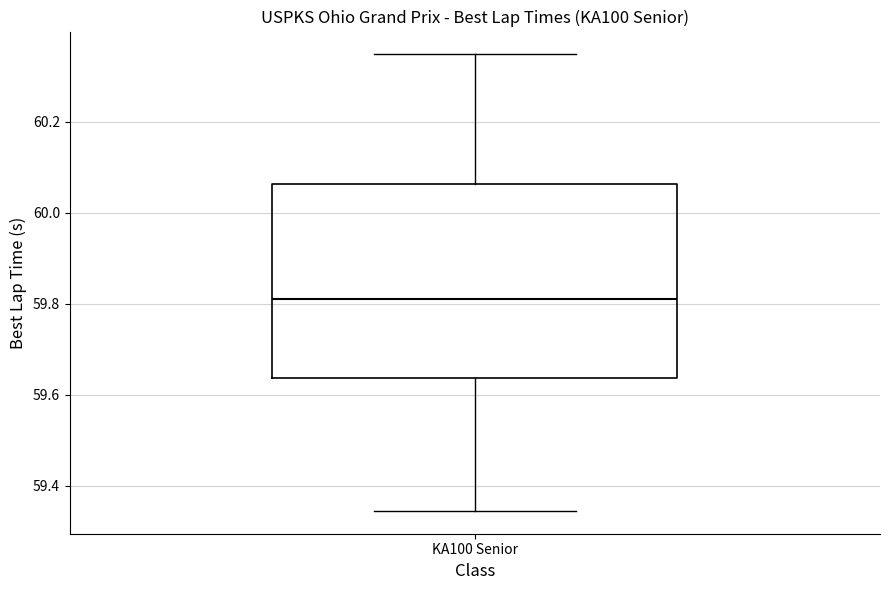

Read this box plot against the y-axis: the position of the median line, the range covered by the box, and the ends of both whiskers. The values are not printed on the chart, so give them approximately, as read against the axis.

median 59.82, box 59.64 to 60.06, whiskers 59.34 to 60.34